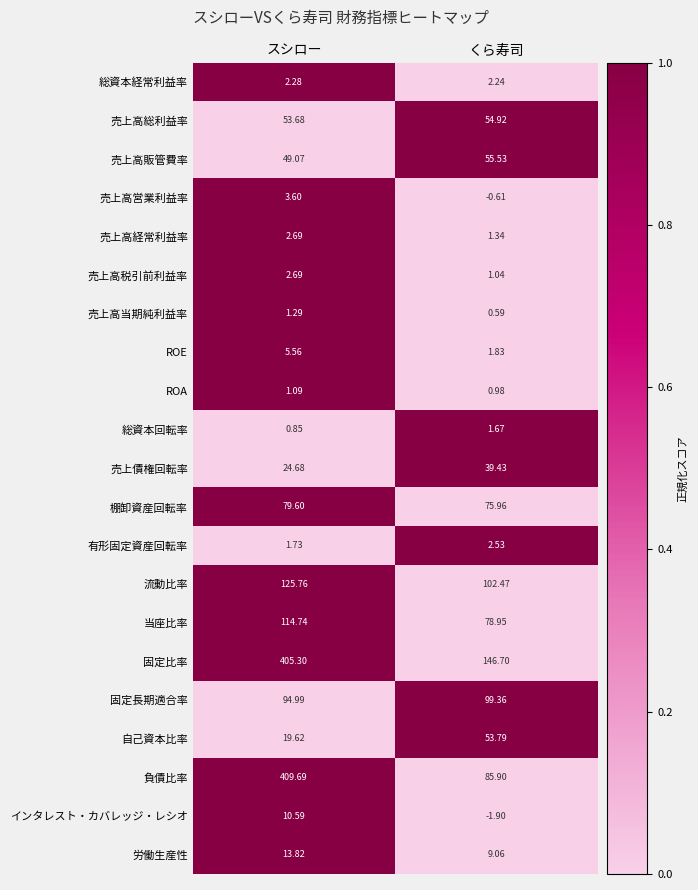

What is the spread (max minus min) of values at くら寿司?

148.6